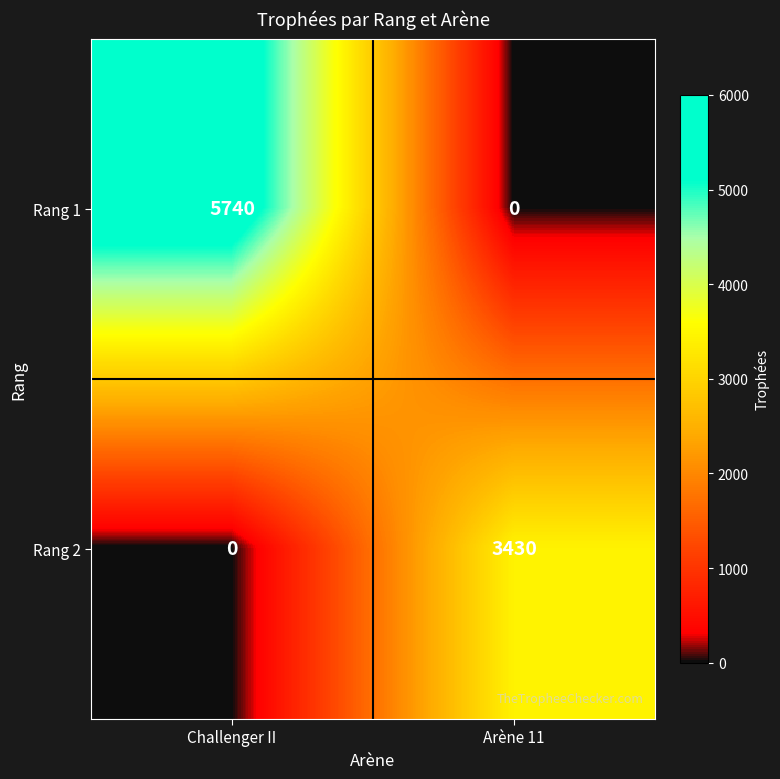

At which category is the sum across all series the highest?

Challenger II